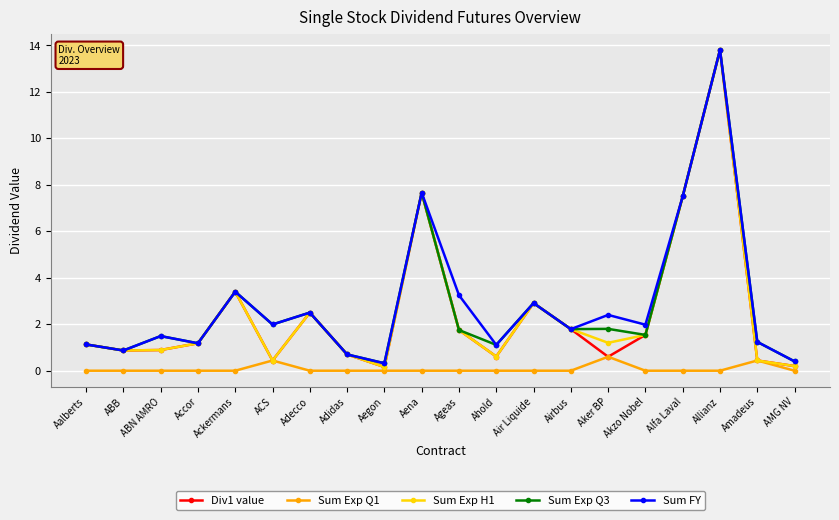

At which label does Sum Exp Q3 reach its peak?

Allianz